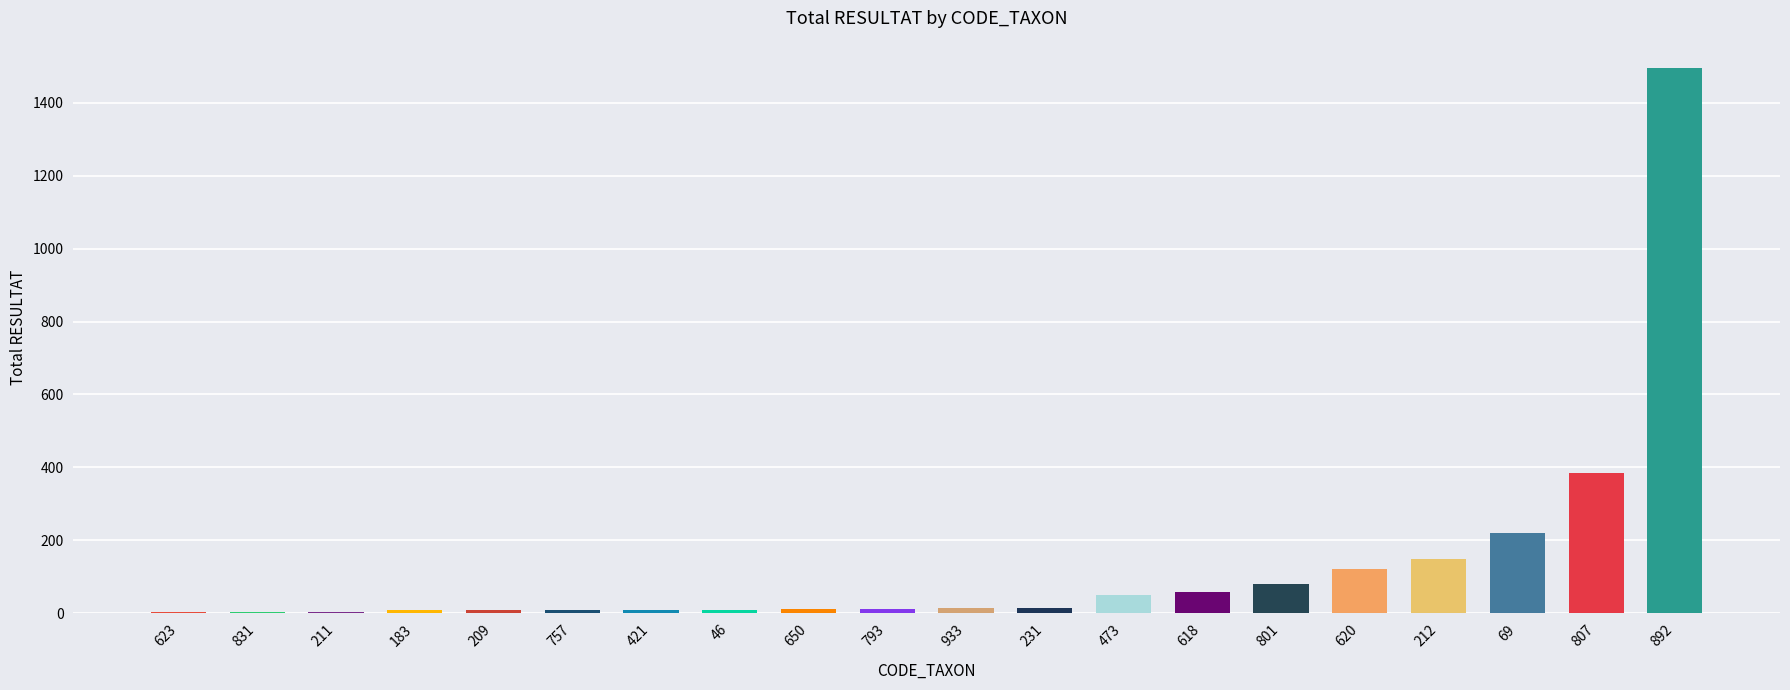

What is the change in value from 933 to 212?

+134